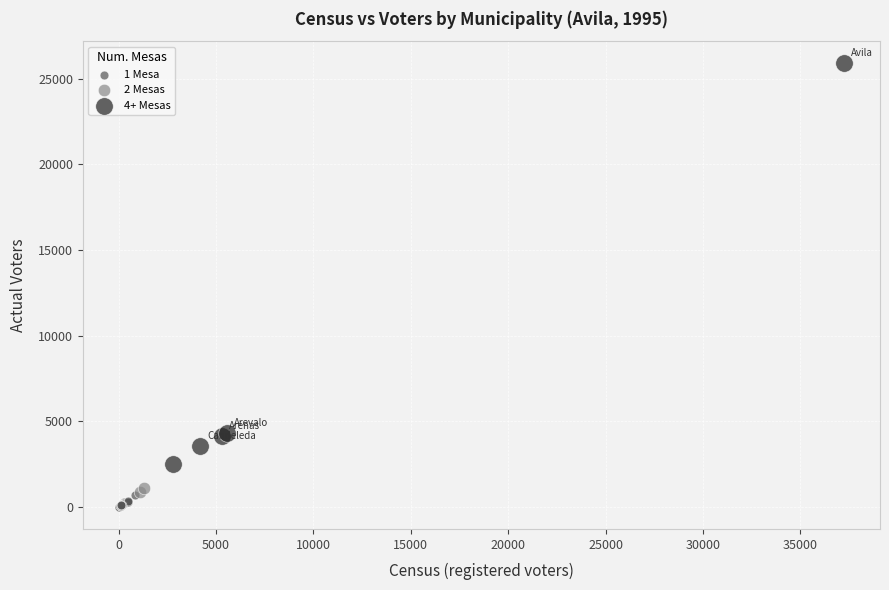

What are all the series names shown in the legend?

1 Mesa, 2 Mesas, 4+ Mesas